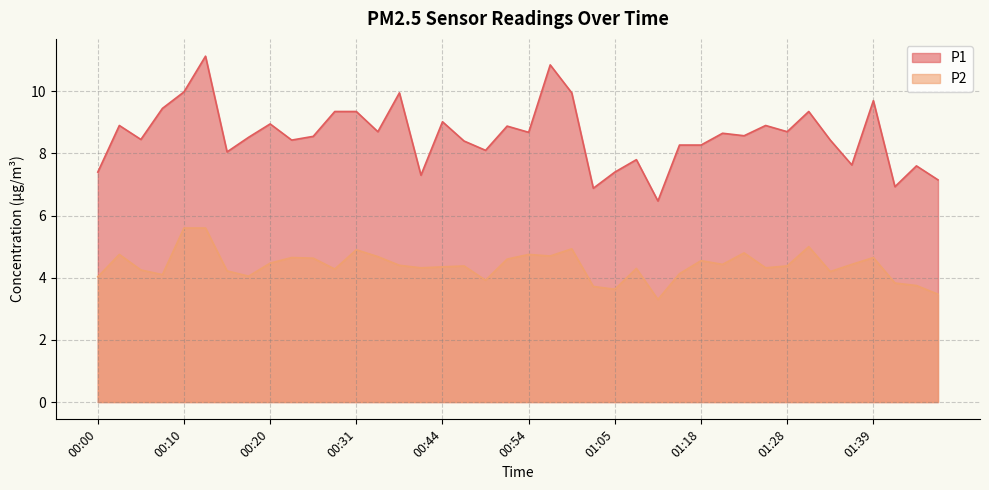

True or false: P2 has a value of 4.7 at 01:39.

True